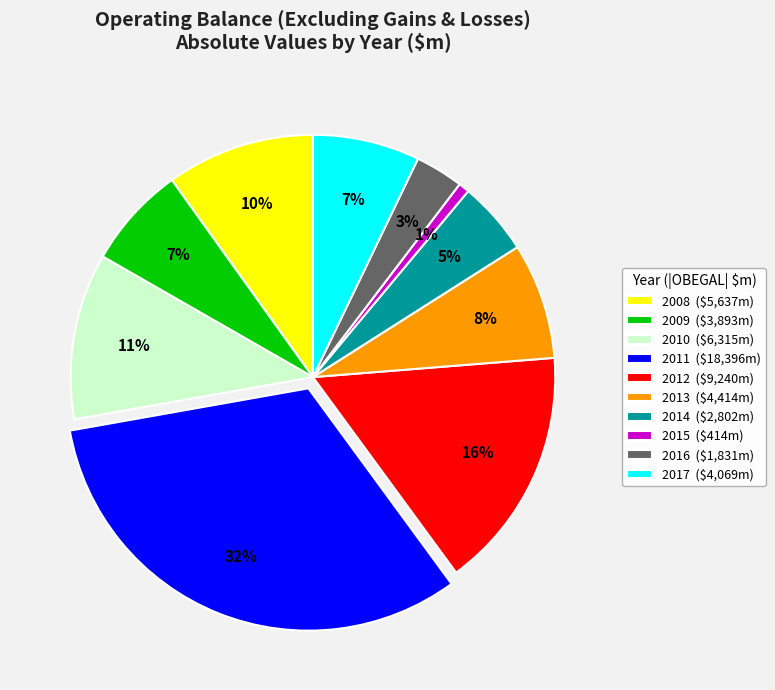

To the nearest percent, what portion does 2015 represent?

1%